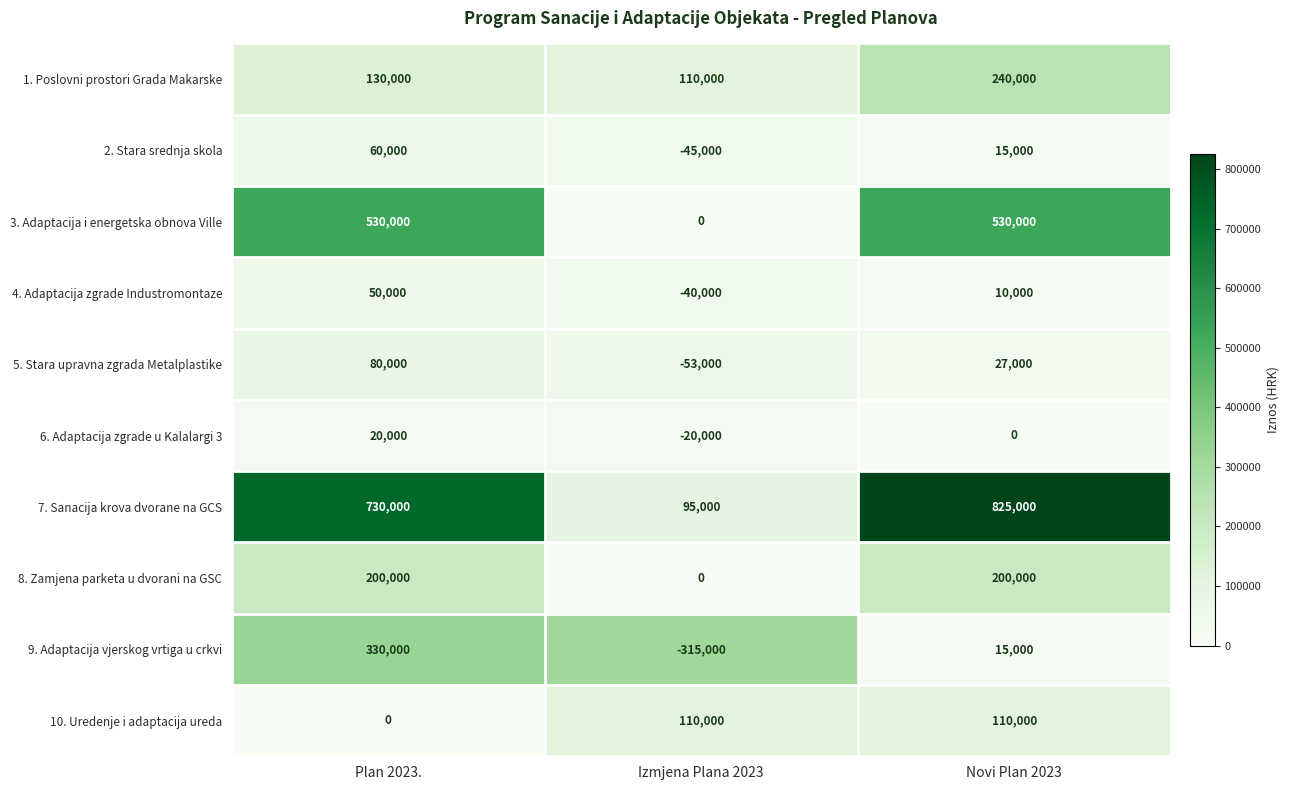

The 3. Adaptacija i energetska obnova Ville series shows 0 at Izmjena Plana 2023. True or false?

True